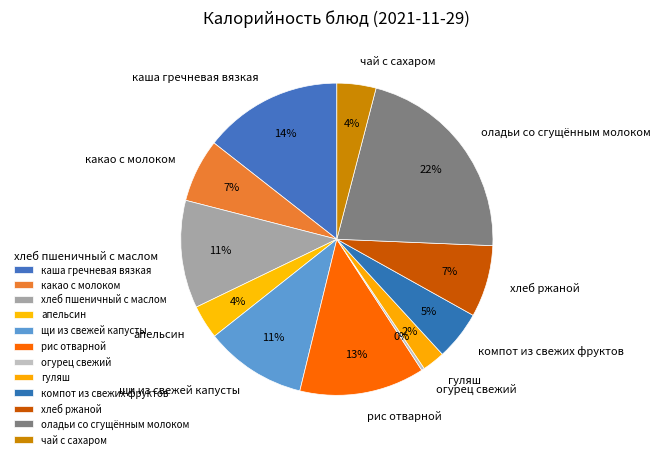

How many segments does this pie chart have?

12